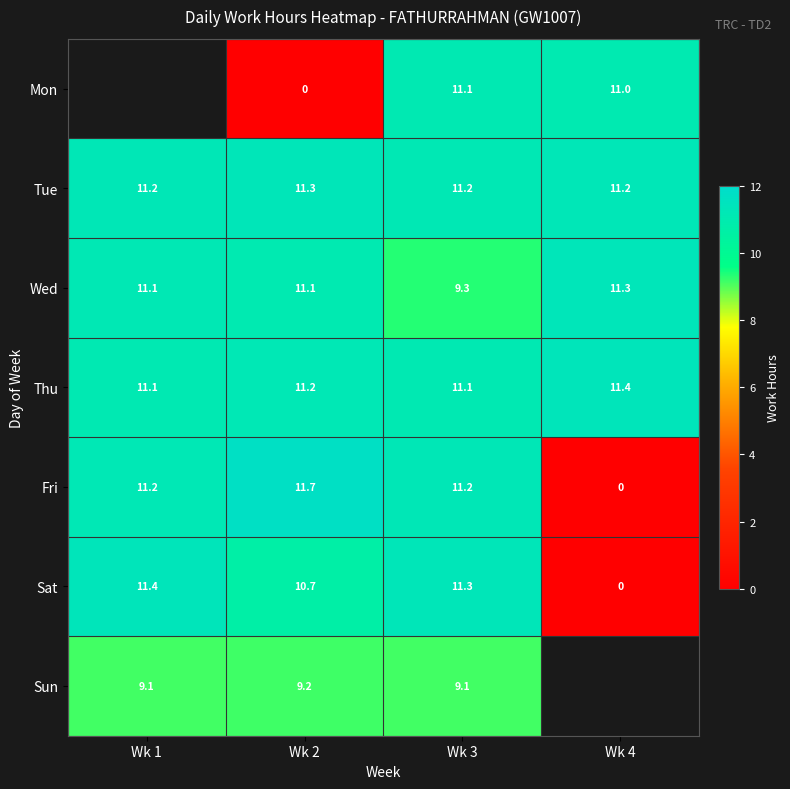

Between Wk 1 and Wk 3, which is larger?

Wk 3